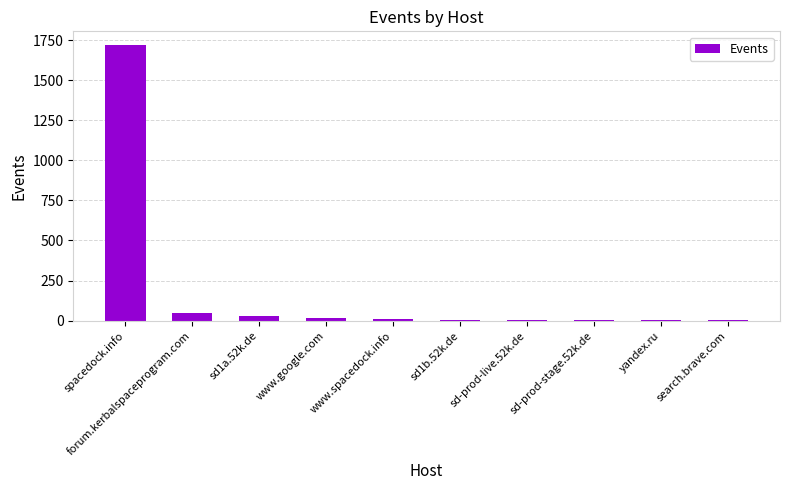

The value at spacedock.info is 2930. True or false?

False